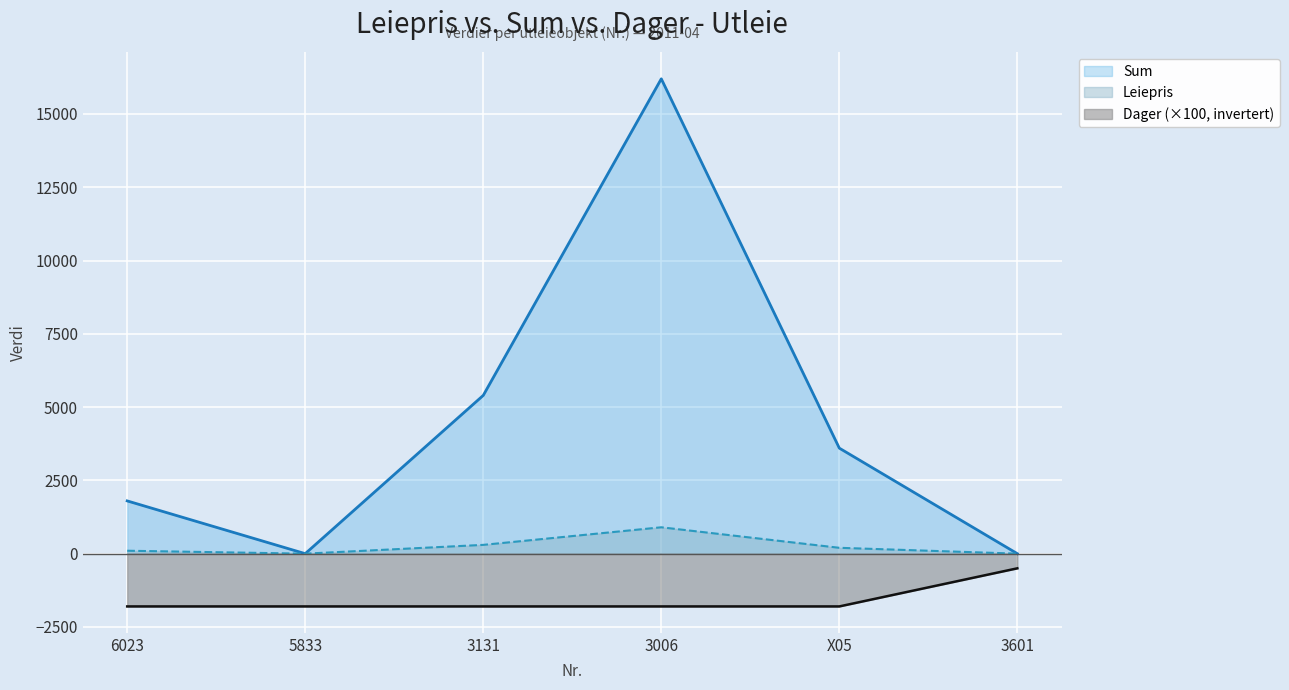

Which series has the largest range (max minus min)?

Sum